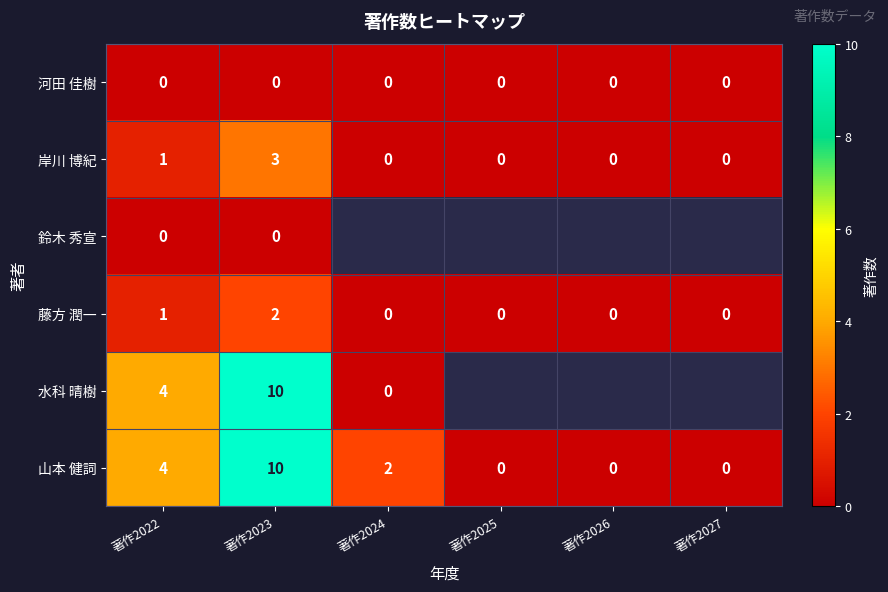

Where does the 山本 健詞 series first go above 2?

著作2022